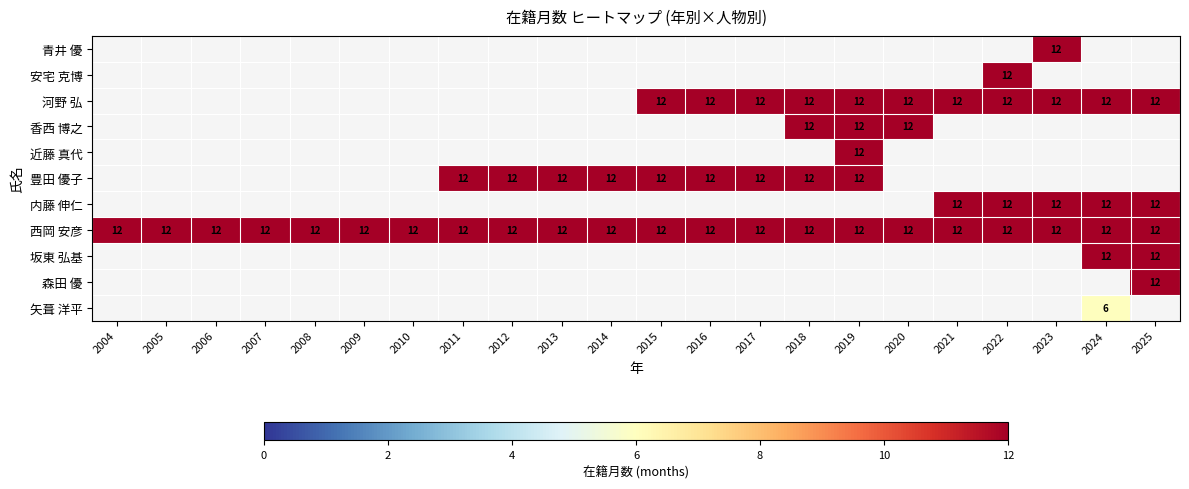

What value does the 西岡 安彦 series have at 2006?

12